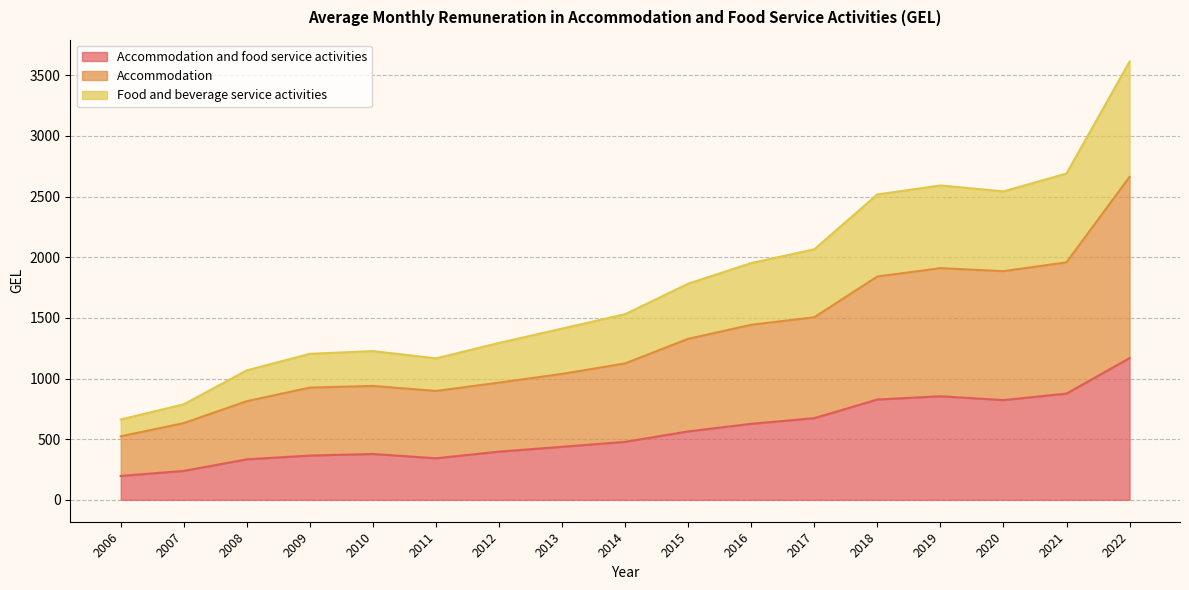

At how many categories does at least one series exceed 3524?

1